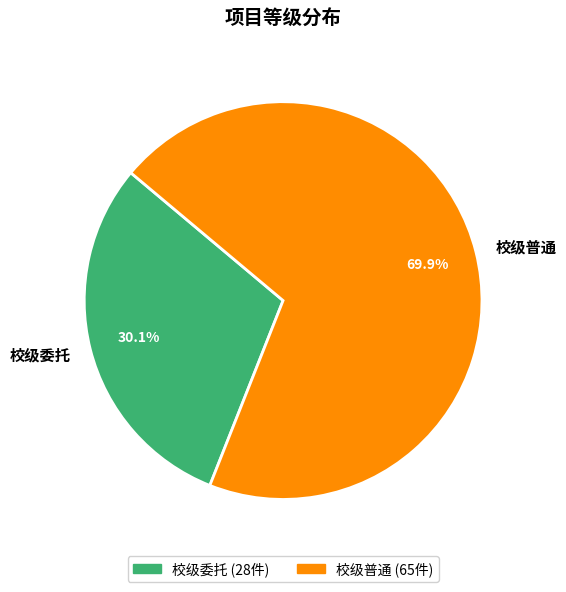

What portion of the pie excludes 校级委托?

69.9%